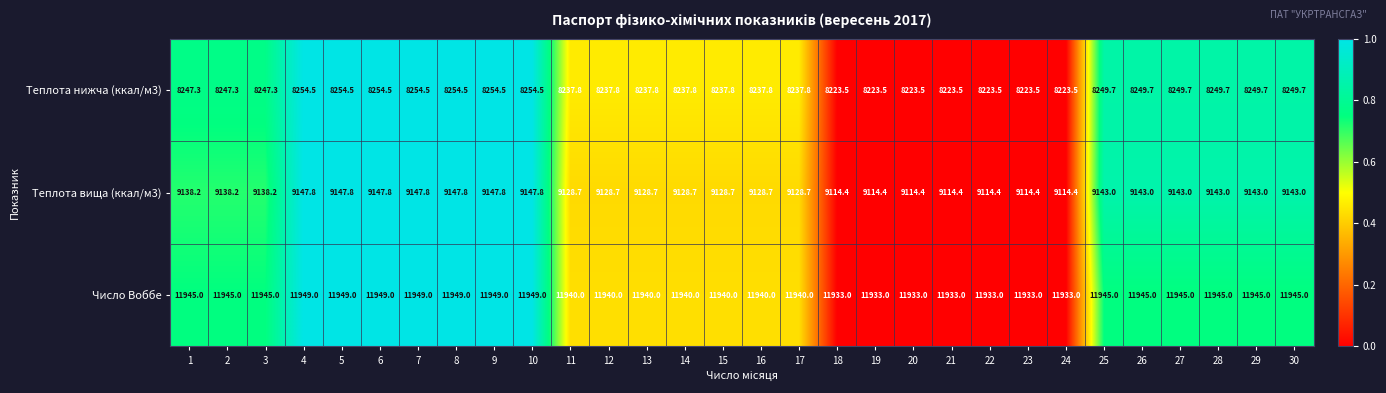

What is the smallest value displayed?

8223.5